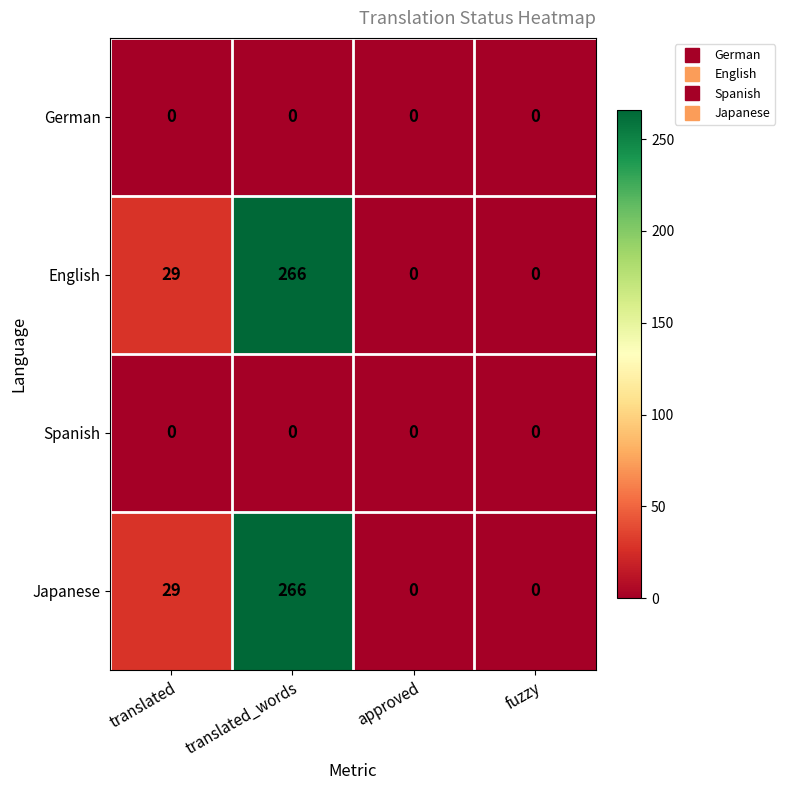

Reading right to left, extract all data points from this chart.

German: fuzzy=0	approved=0	translated_words=0	translated=0
English: fuzzy=0	approved=0	translated_words=266	translated=29
Spanish: fuzzy=0	approved=0	translated_words=0	translated=0
Japanese: fuzzy=0	approved=0	translated_words=266	translated=29